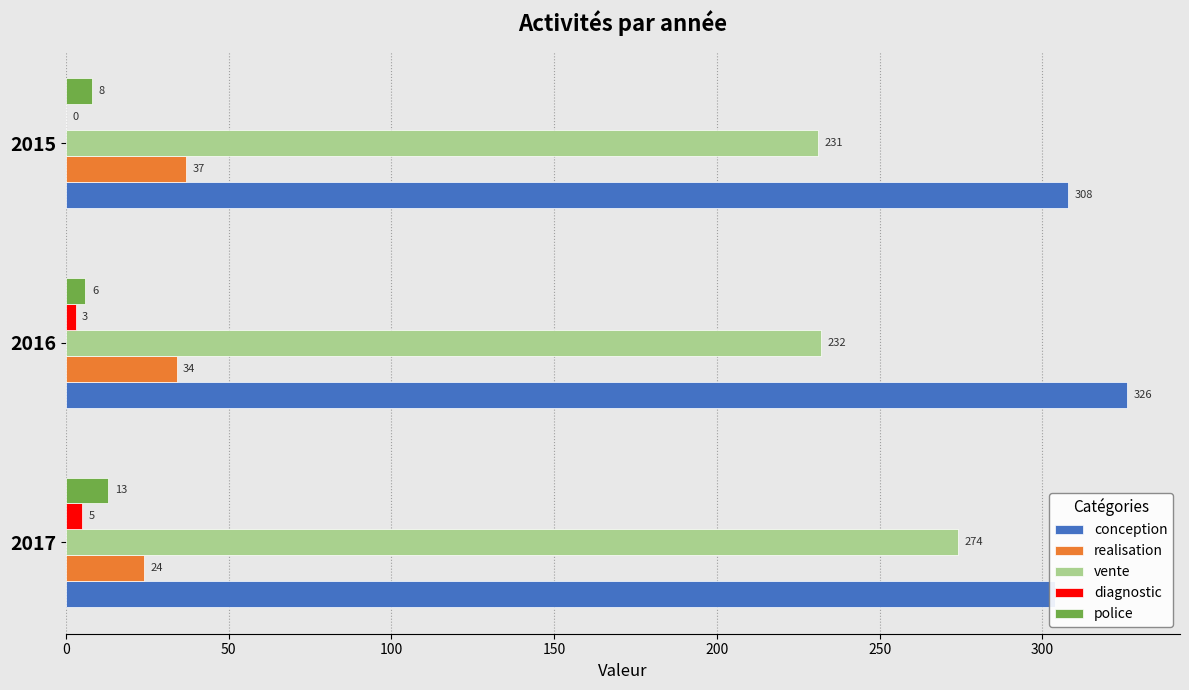

How many data points in diagnostic are less than 3?

1